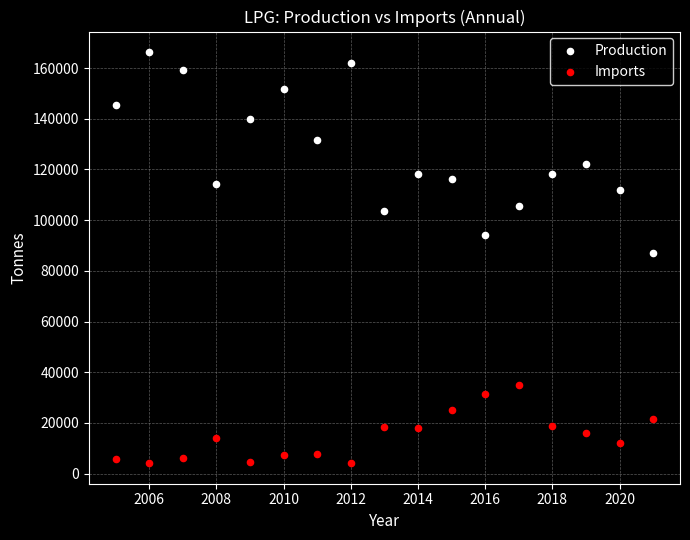

Which series has the widest spread of Y values?

Production